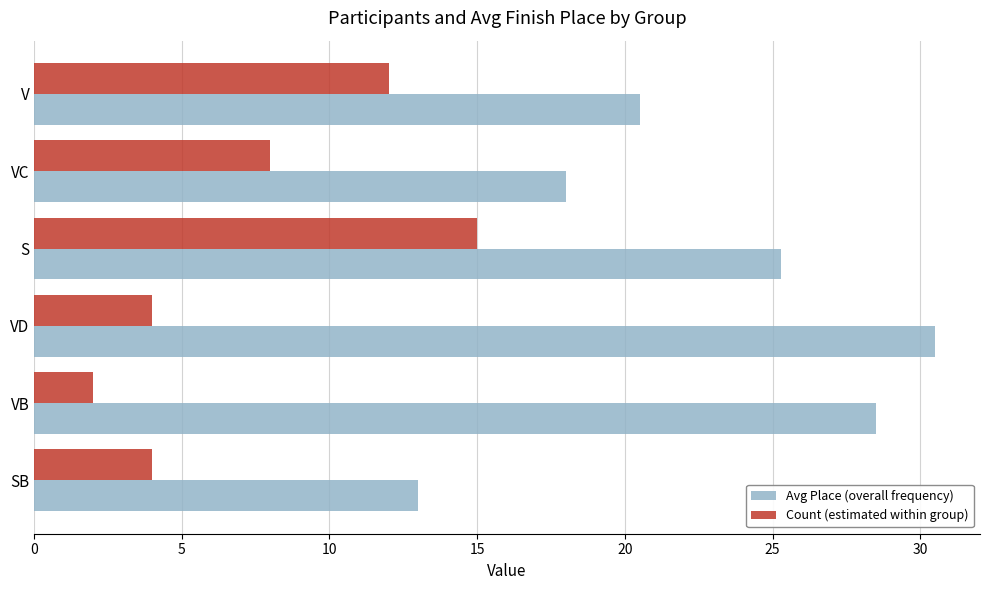

What is the difference between the highest and lowest values at S?

10.3